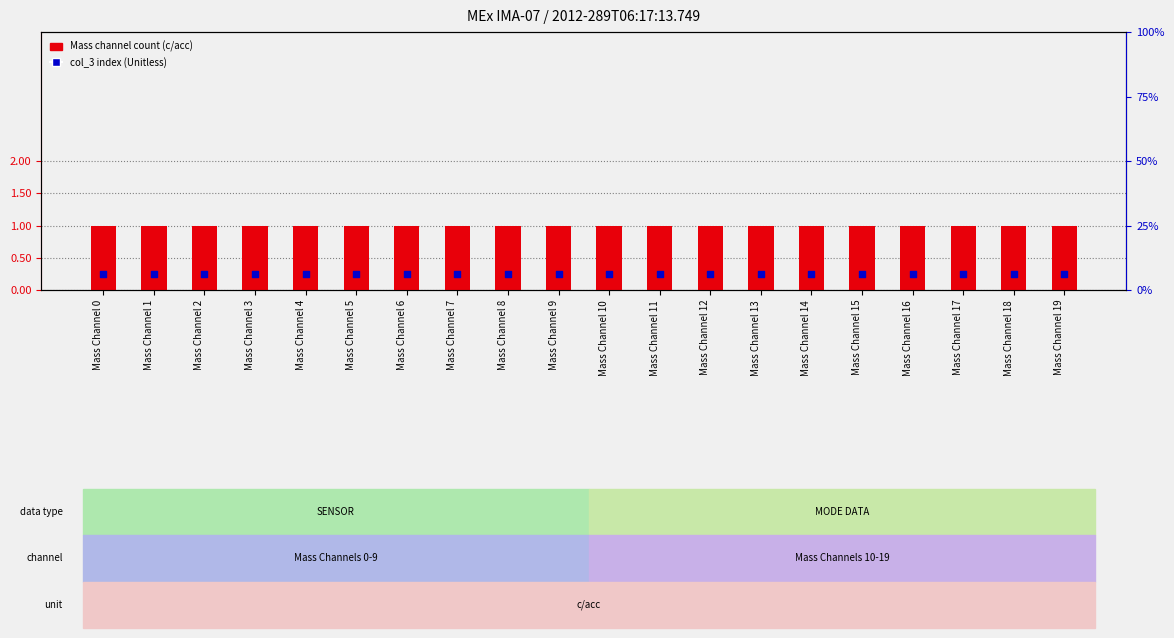

Is the value of col_3 index (Unitless) at Mass Channel 8 greater than the value of Mass channel count (c/acc) at Mass Channel 5?

No